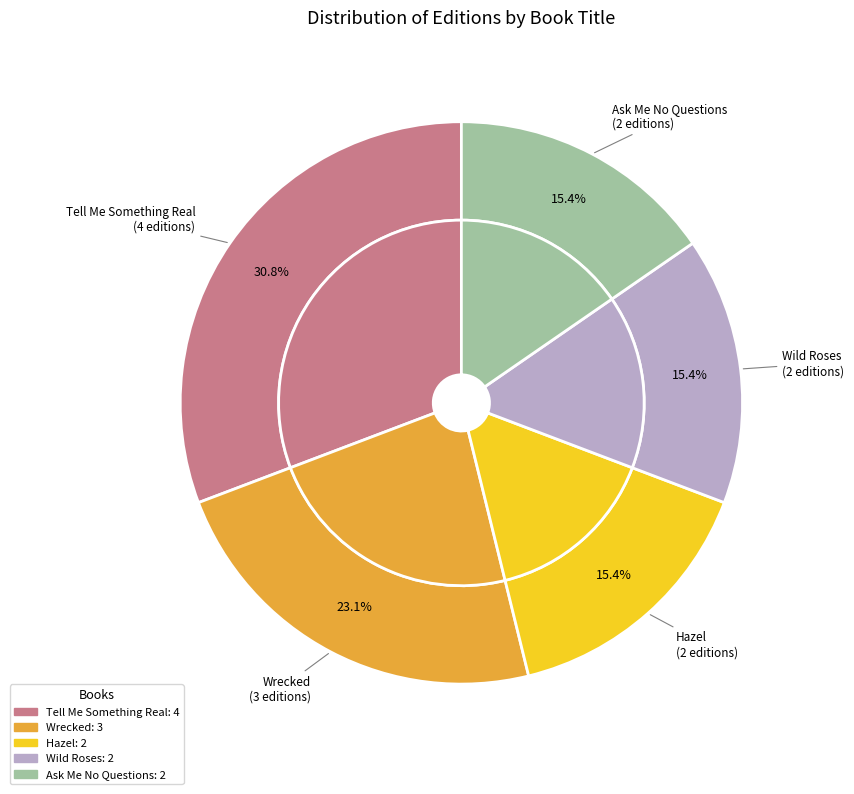

What is the ratio of the value at Hazel to the value at Tell Me Something Real?

0.5